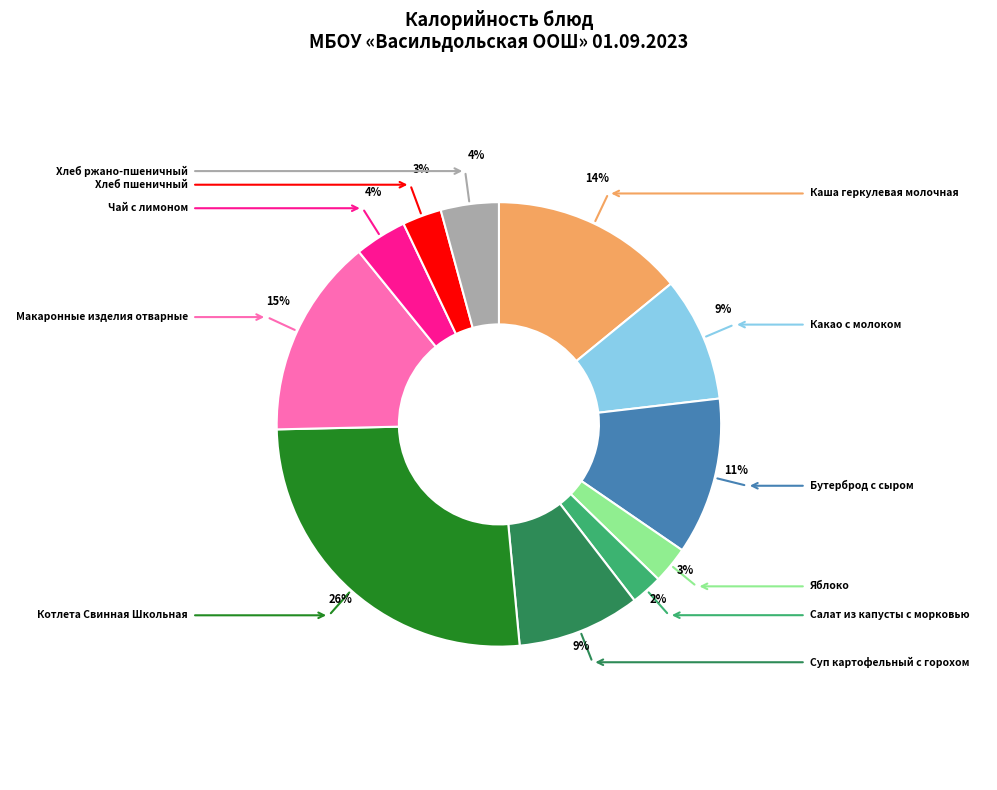

How many slices are in this pie chart?

11